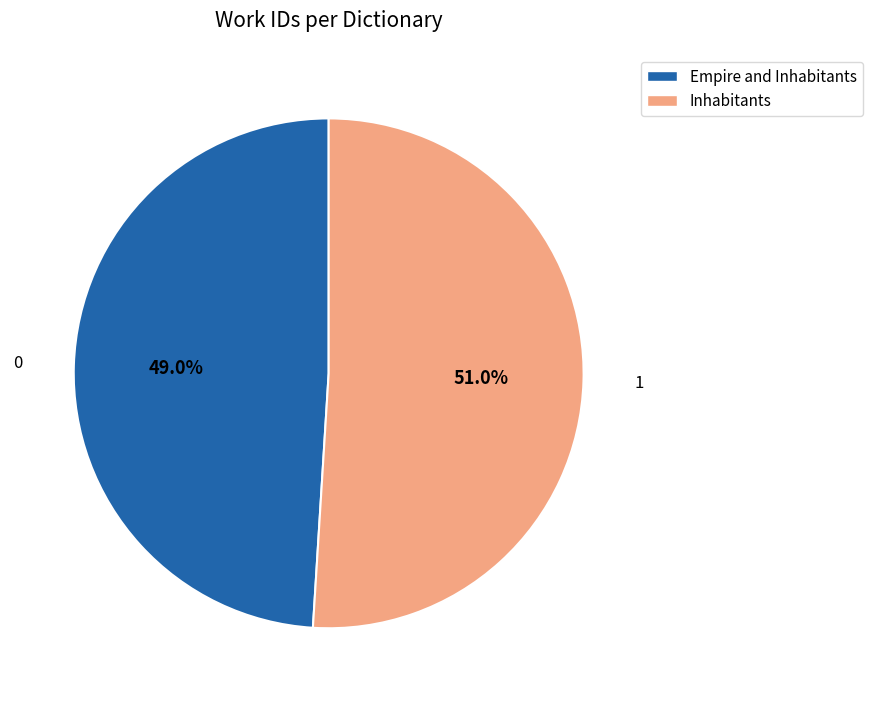

How much of the chart is everything except Inhabitants?

49.0%